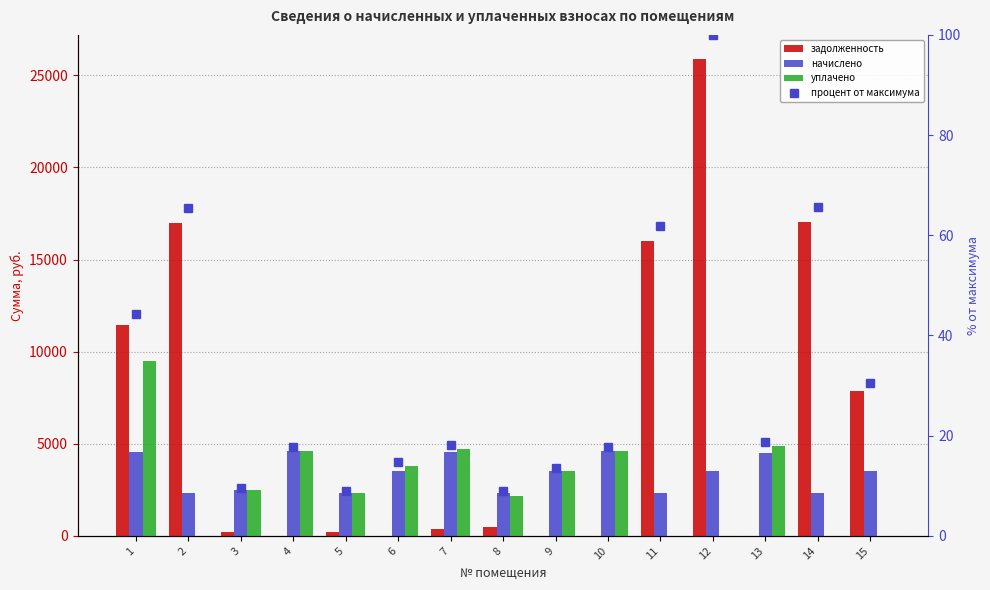

True or false: задолженность has a value of 5667.2 at 2.

False